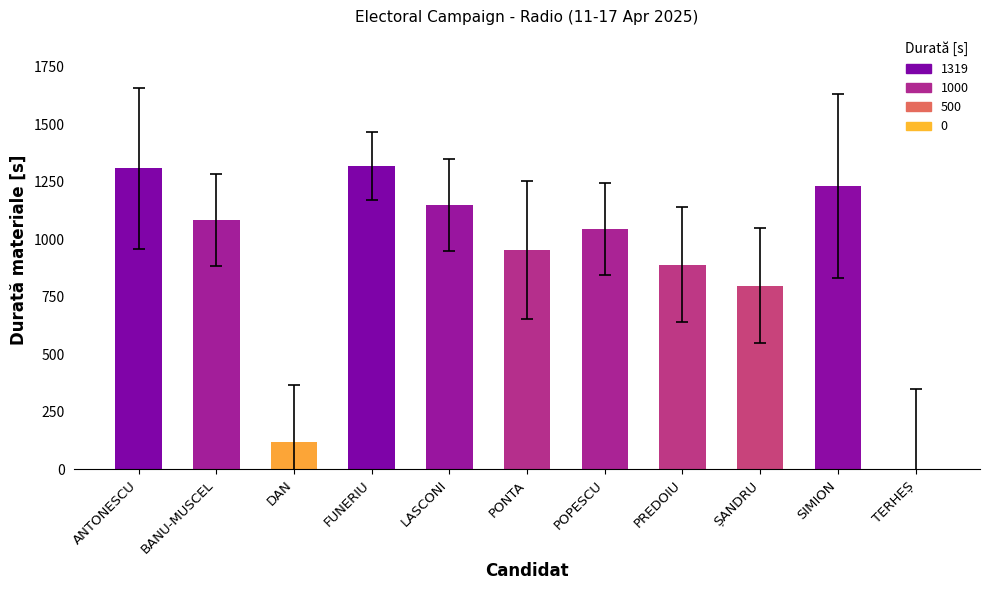

Where does the data first go above 1043?

ANTONESCU